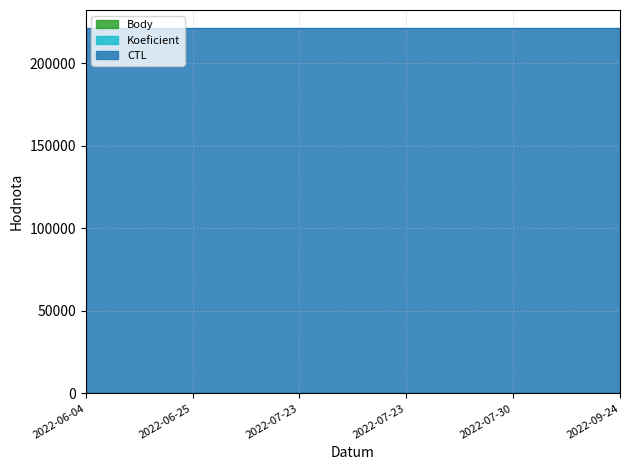

Reading left to right, list all the values displayed in this chart.

CTL: 2022-06-04=221309.0	2022-06-25=221318.0	2022-07-23=221322.0	2022-07-23=221335.0	2022-07-30=221323.0	2022-09-24=221331.0
Koeficient: 2022-06-04=4.0	2022-06-25=7.0	2022-07-23=3.0	2022-07-23=1.0	2022-07-30=7.0	2022-09-24=7.0
Body: 2022-06-04=3.0	2022-06-25=2.0	2022-07-23=3.0	2022-07-23=1.5	2022-07-30=3.0	2022-09-24=3.0